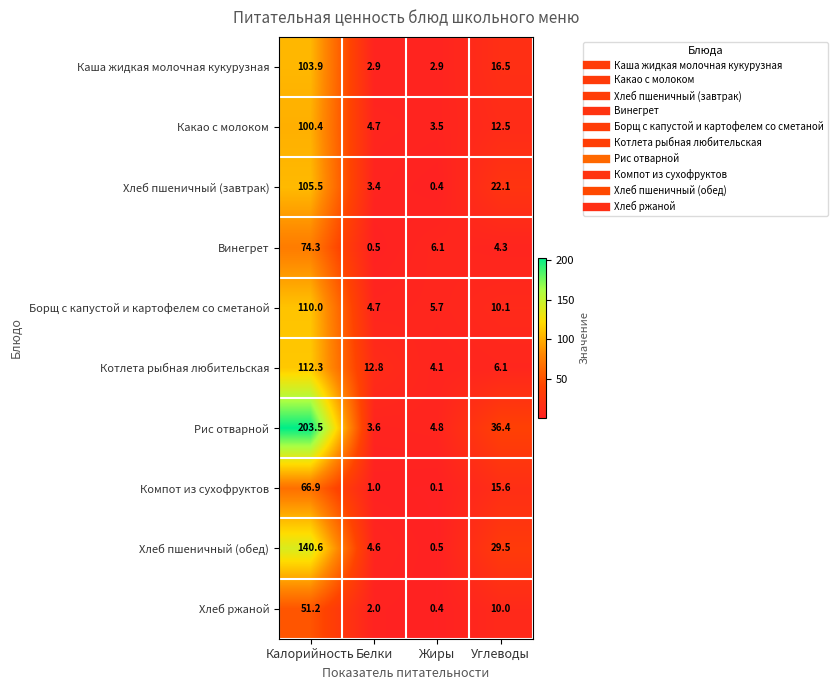

What is the spread (max minus min) of values at Жиры?

6.0